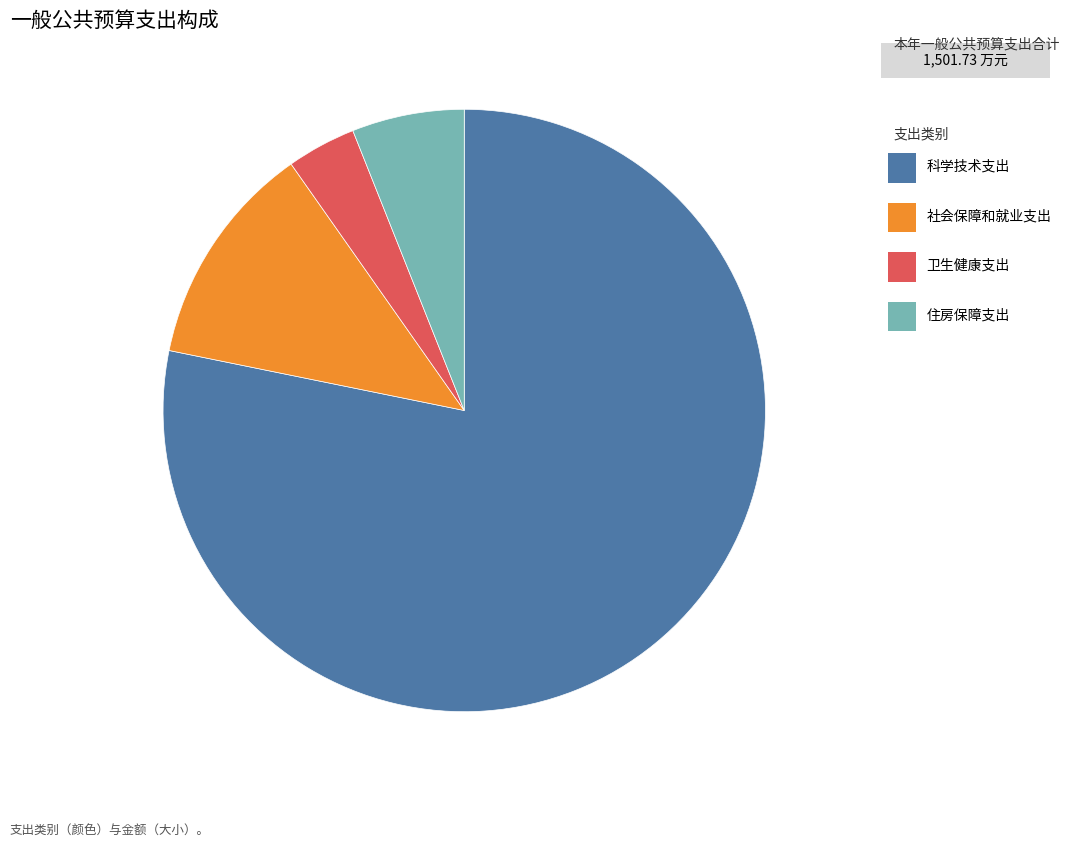

Does any single category account for the majority?

Yes